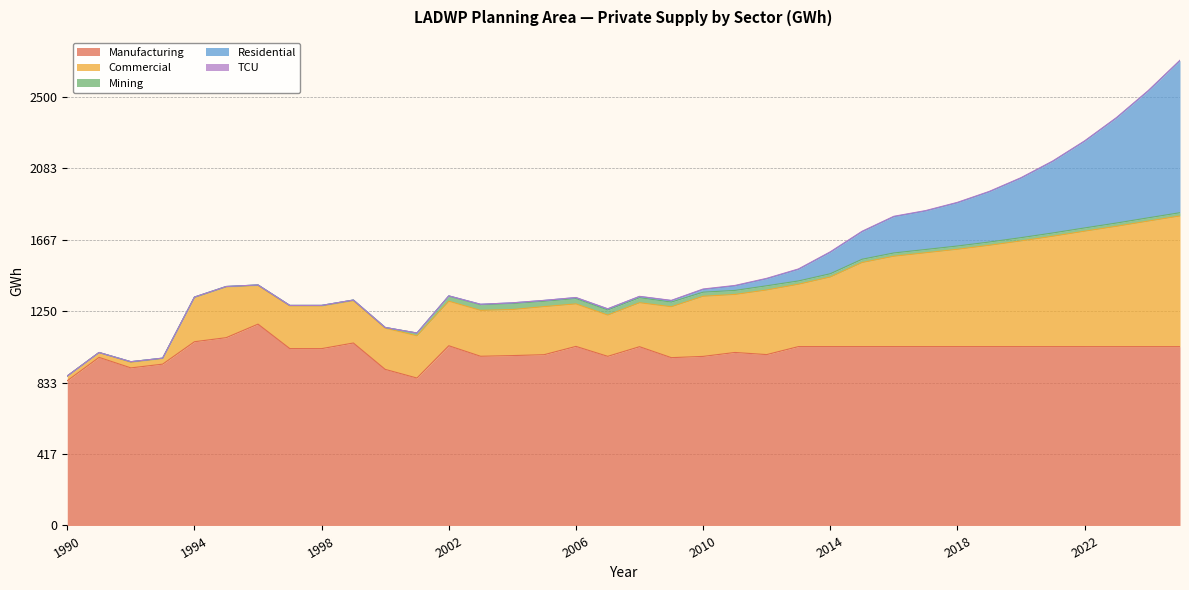

What is the sum of the Commercial values at 1995 and 1992?

328.2